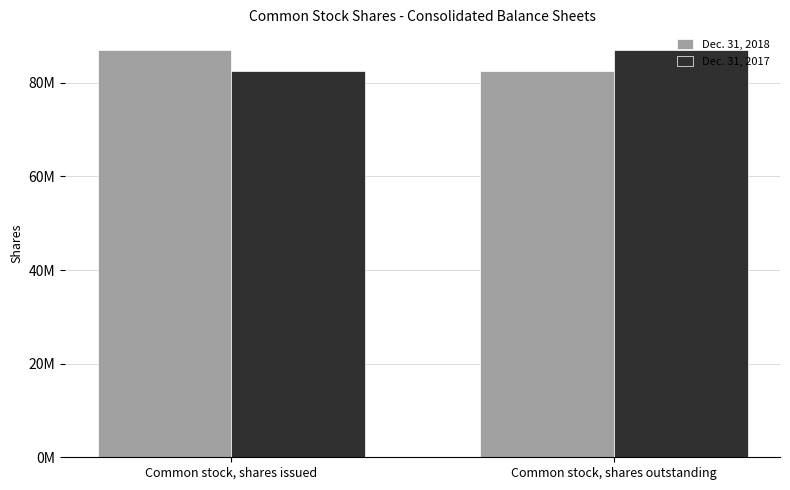

Does the chart contain stacked bars?

No